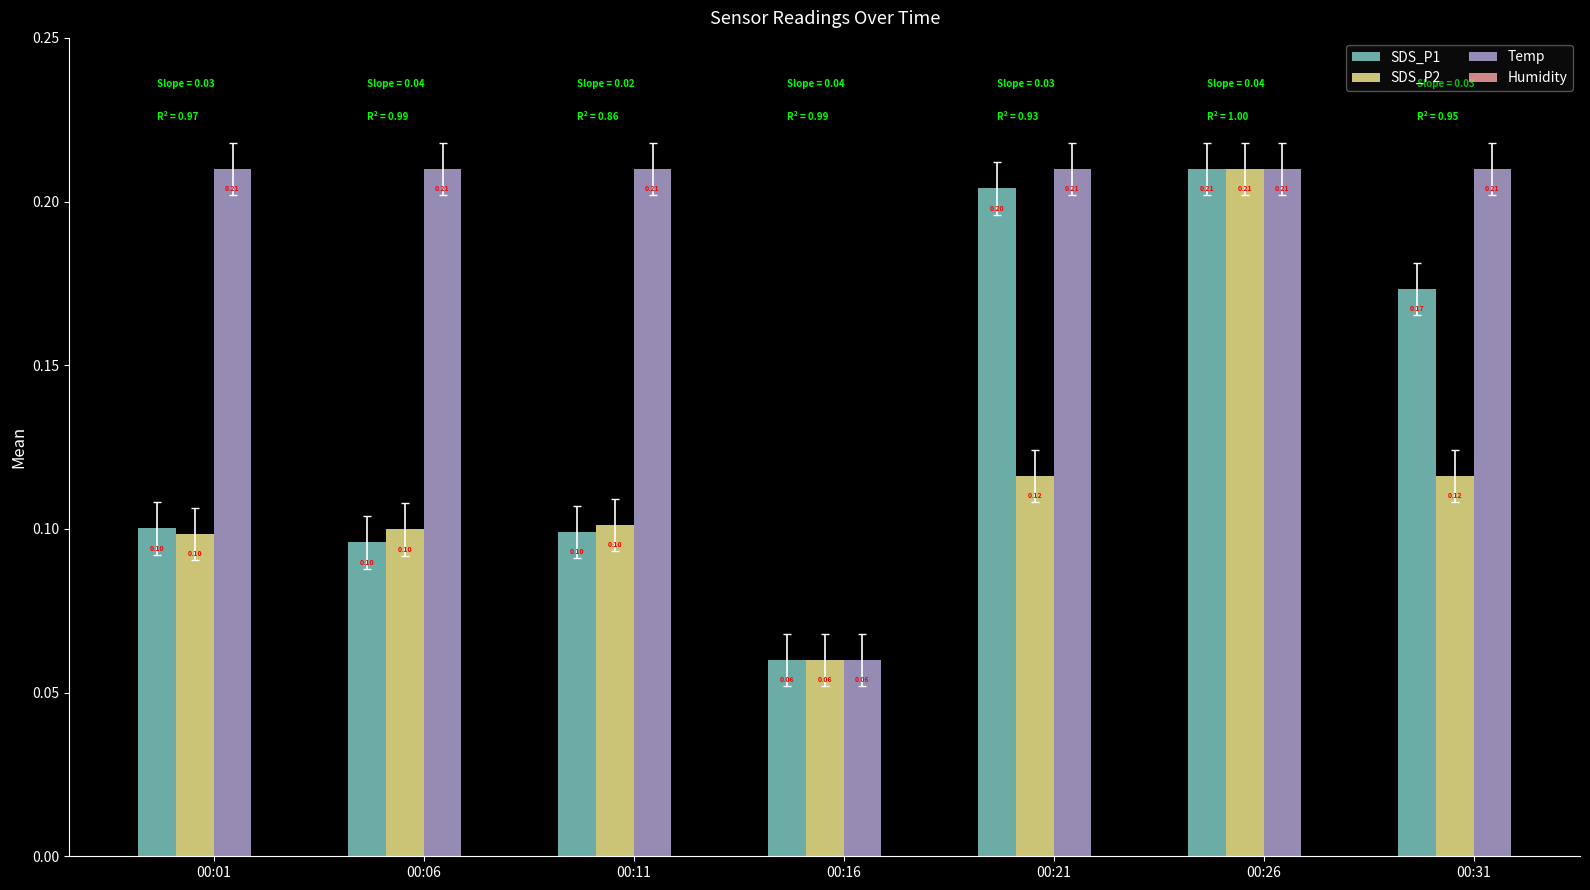

What is the sum of the SDS_P1 values at 00:06 and 00:31?

0.3